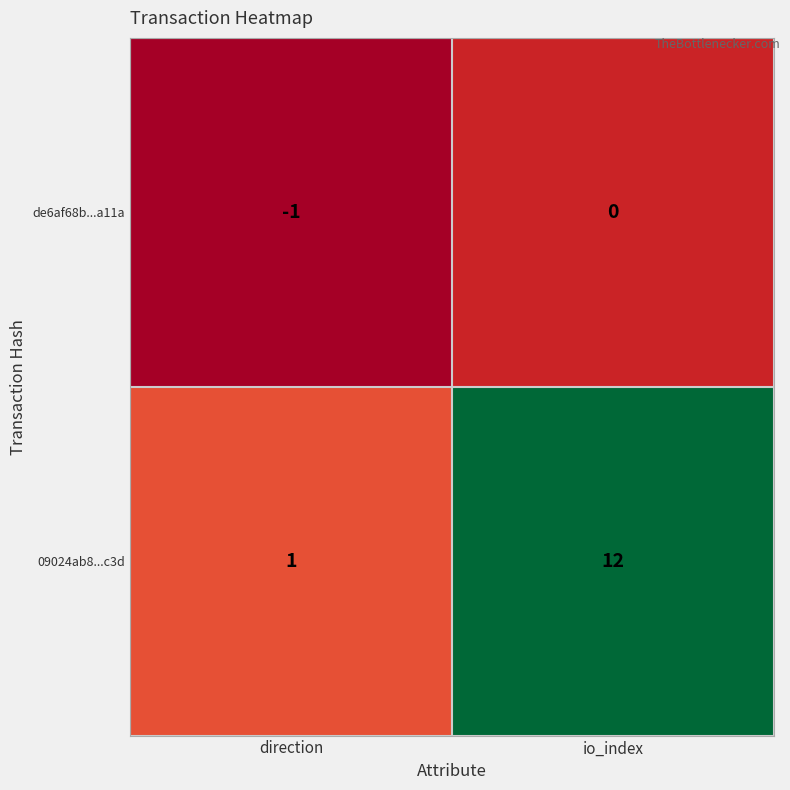

Which series changed the most between direction and io_index?

09024ab8...c3d